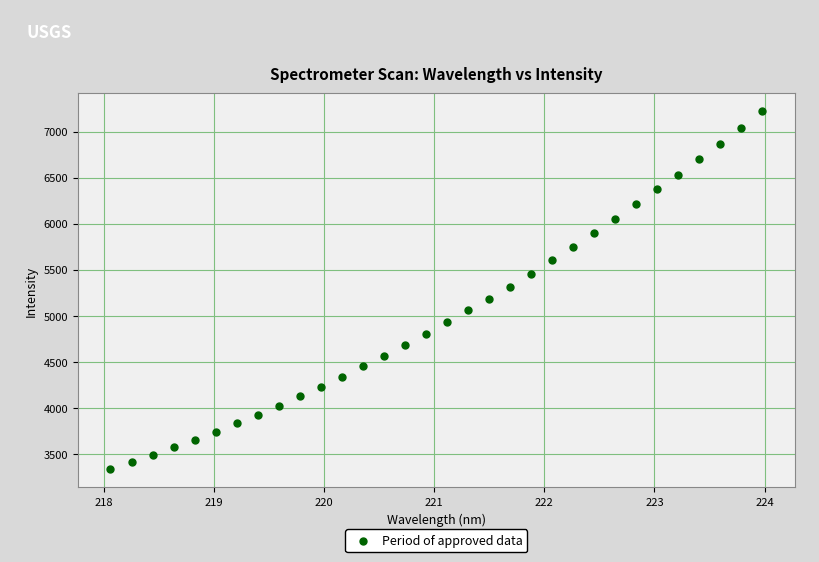

What is the range of Y values (max minus min)?

3890.9